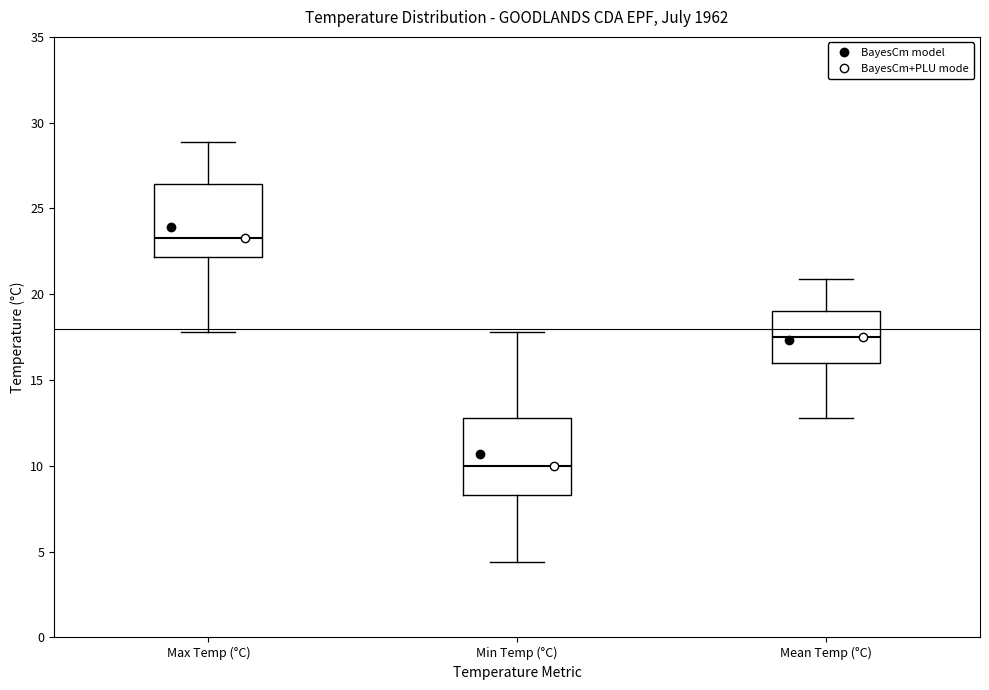

Reading left to right, transcribe this box plot: for each box, give where its median line is, the range the box spans, and where its two whiskers end, as read against the y-axis. The values are not printed on the chart, so give them approximately, as read against the axis.

Max Temp (°C): median 23.5, box 22.0 to 26.5, whiskers 18.0 to 29.0
Min Temp (°C): median 10.0, box 8.5 to 13.0, whiskers 4.5 to 18.0
Mean Temp (°C): median 17.5, box 16.0 to 19.0, whiskers 13.0 to 21.0